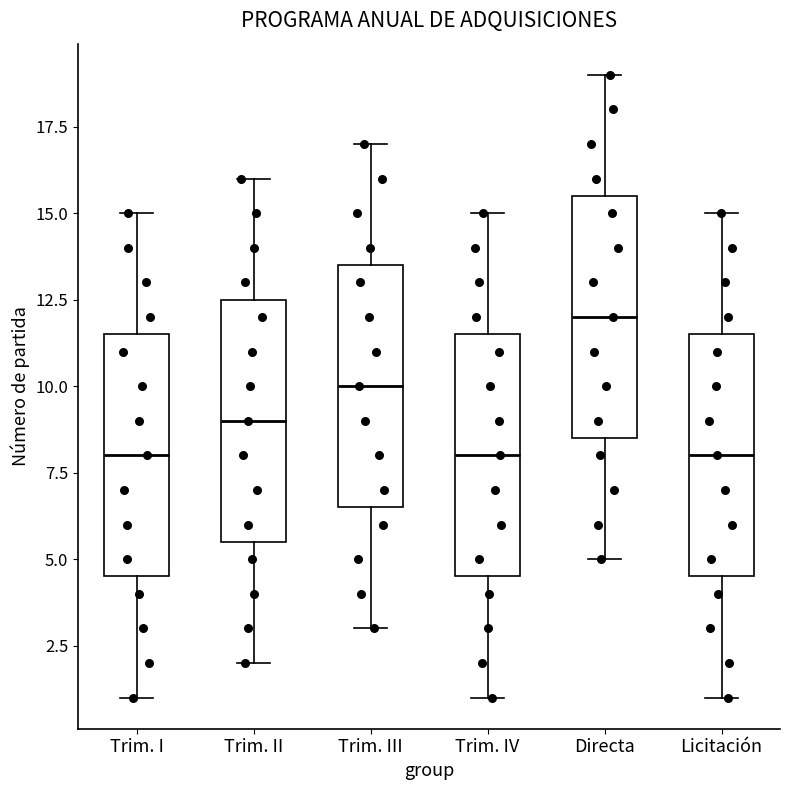

Where is the upper edge of the box for Directa on the y-axis? The values are not printed on the chart, so give them approximately, as read against the axis.

15.5